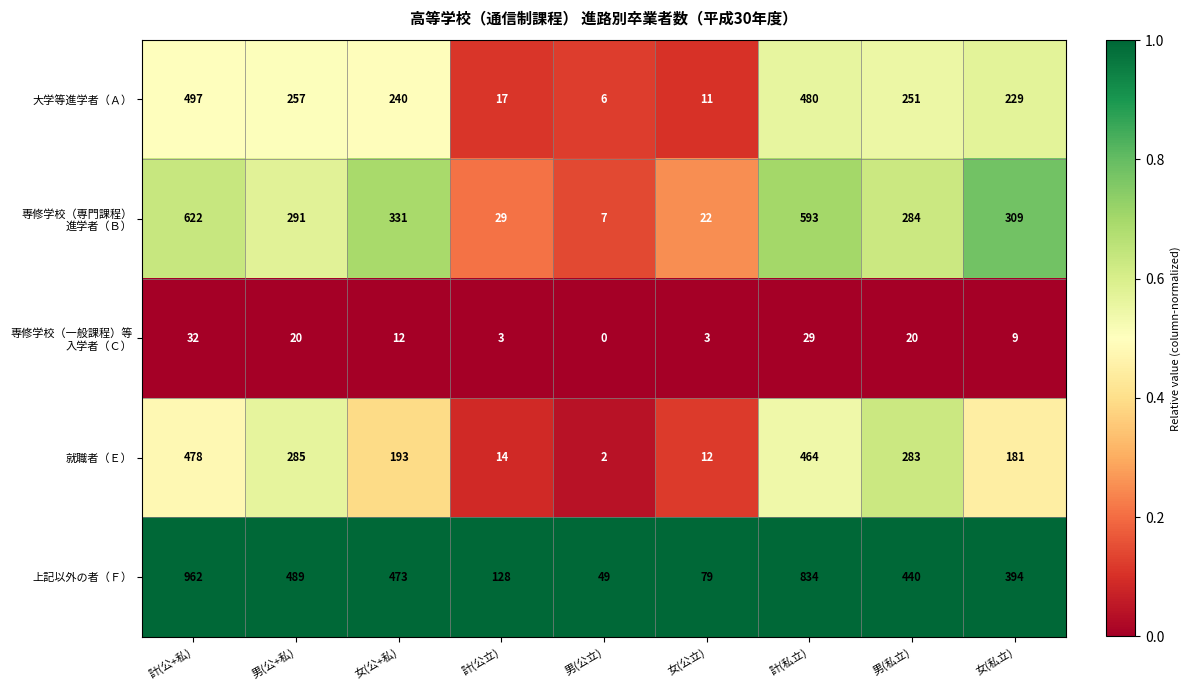

Which series changed the most between 計(公+私) and 女(公立)?

上記以外の者（Ｆ）